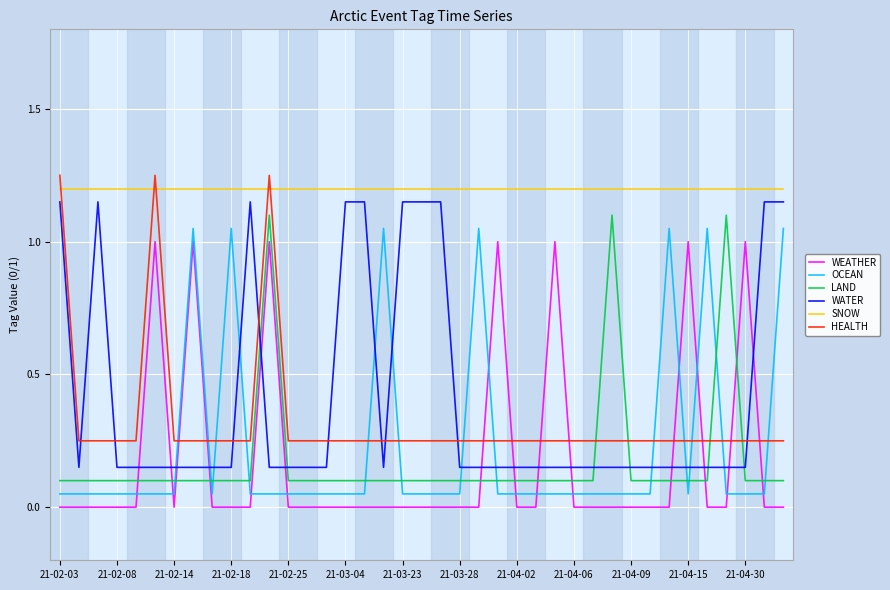

What are all the series names shown in the legend?

WEATHER, OCEAN, LAND, WATER, SNOW, HEALTH